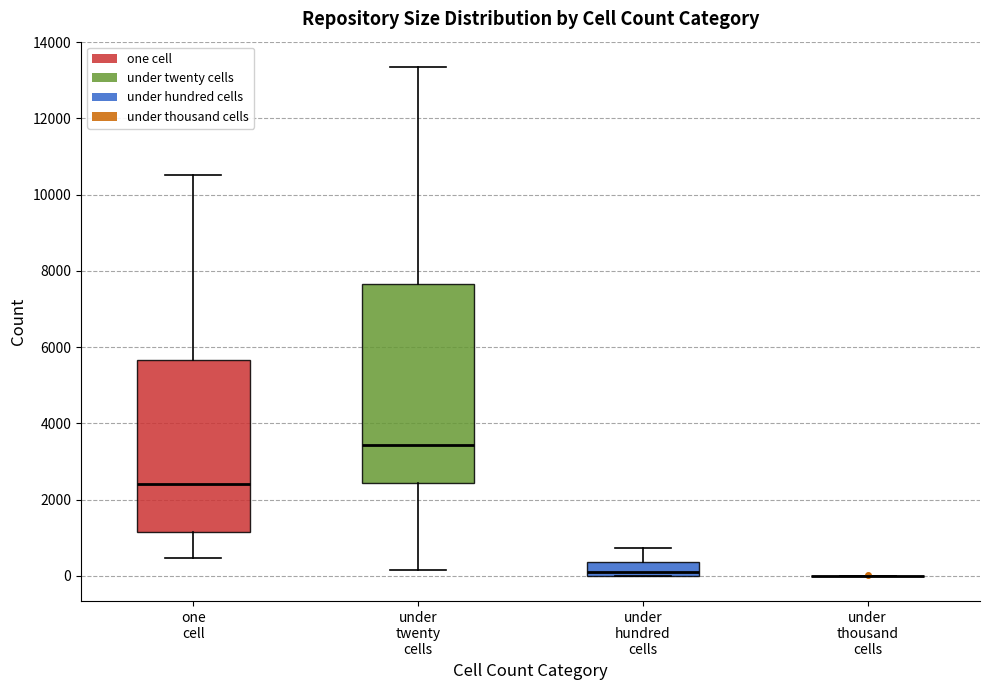

Reading left to right, transcribe this box plot: for each box, give where its median line is, the range the box spans, and where its two whiskers end, as read against the y-axis. The values are not printed on the chart, so give them approximately, as read against the axis.

one cell: median 2400, box 1200 to 5600, whiskers 400 to 10600
under twenty cells: median 3400, box 2400 to 7600, whiskers 200 to 13400
under hundred cells: median 0 (just above the box's lower edge), box 0 to 400, whiskers 0 to 800
under thousand cells: box collapsed to a line at 0, whiskers 0 to 0